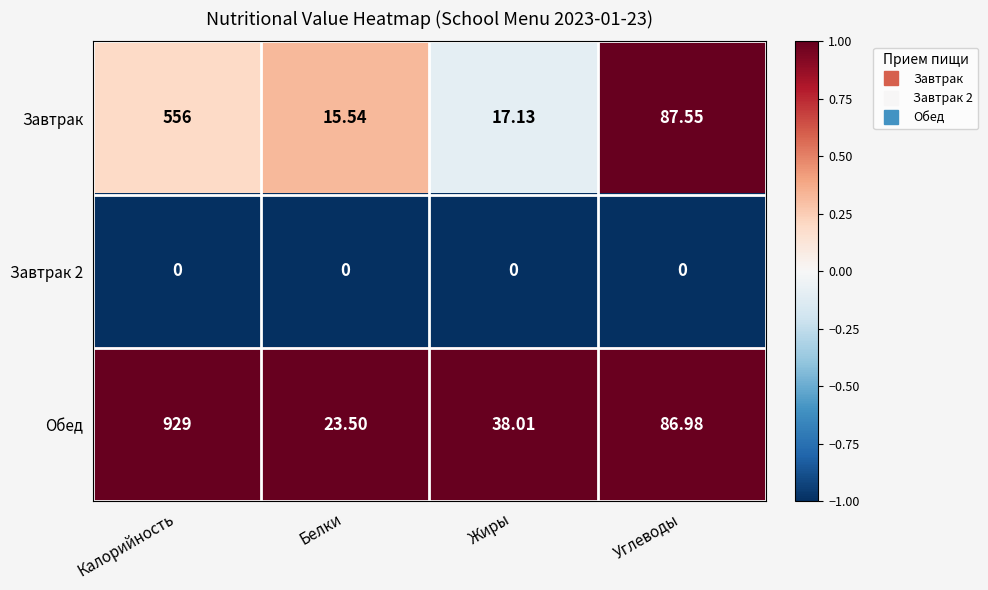

Is the value of Завтрак at Белки greater than the value of Обед at Жиры?

No